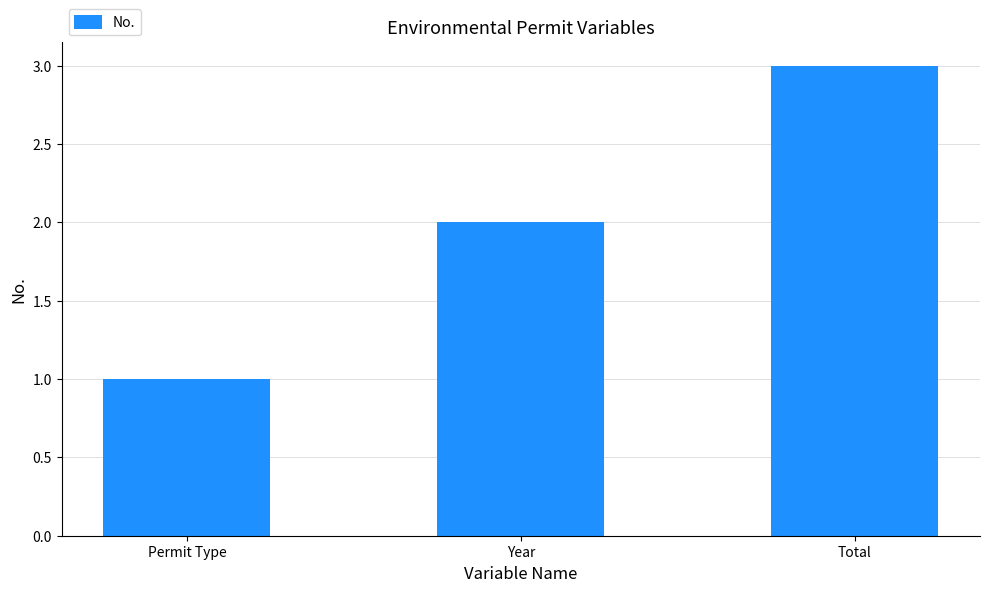

What is the sum of the values at Total and Year?

5